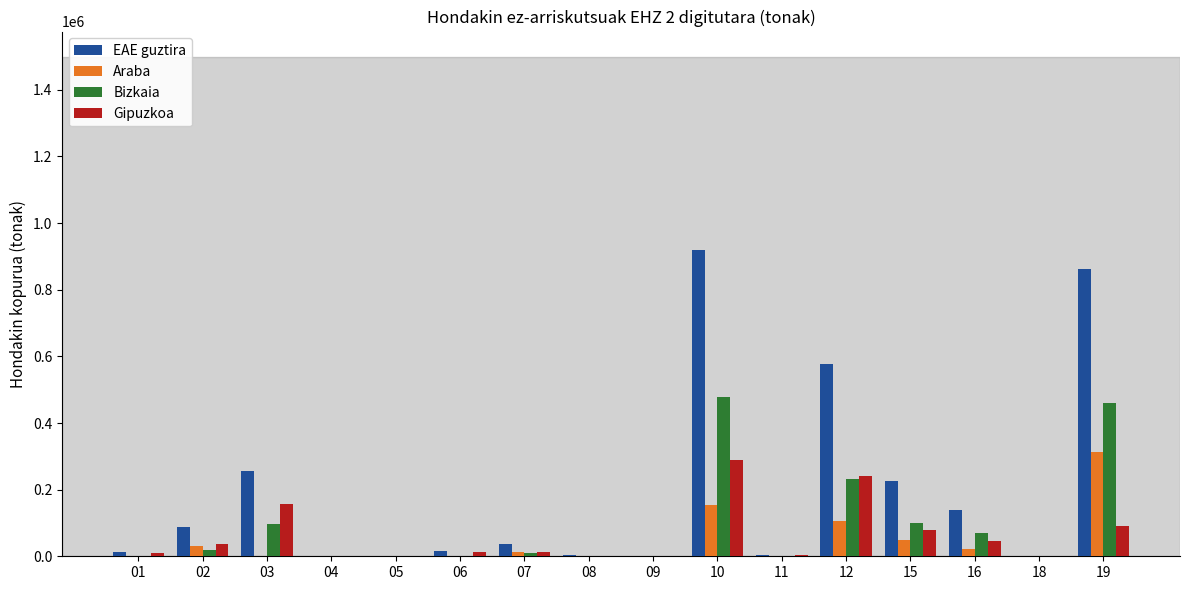

What is the sum of the Araba values at 19 and 15?

359468.0